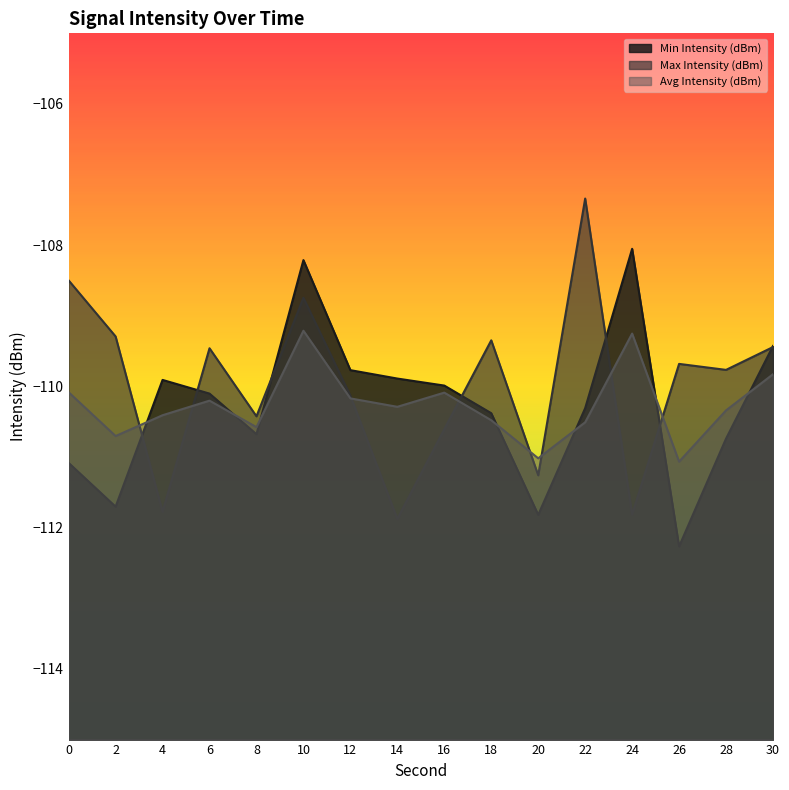

Where is the first local minimum for Max Intensity (dBm)?

4